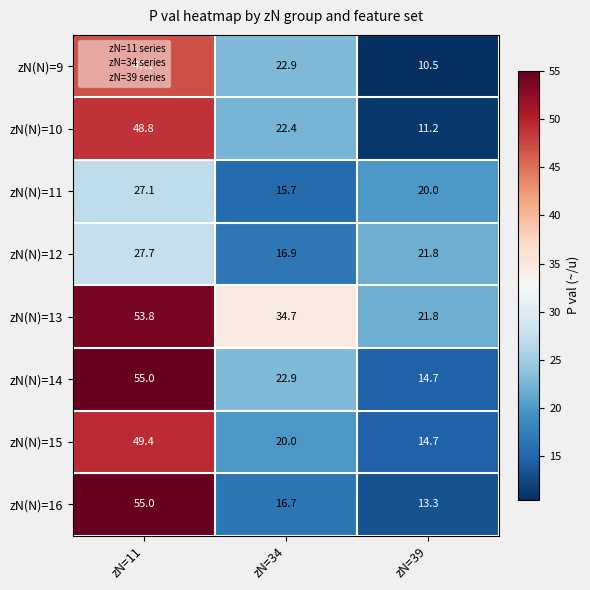

Where does the zN(N)=10 series first go above 22?

zN=11